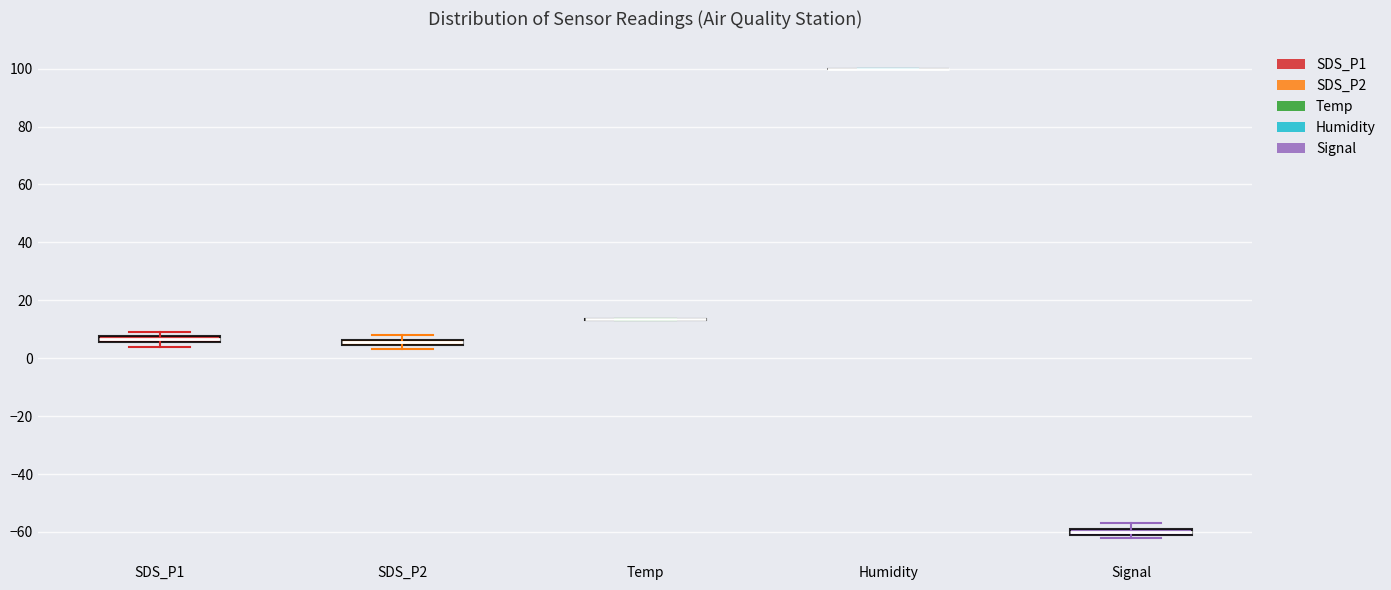

Where is the upper edge of the box for Signal on the y-axis? The values are not printed on the chart, so give them approximately, as read against the axis.

-58